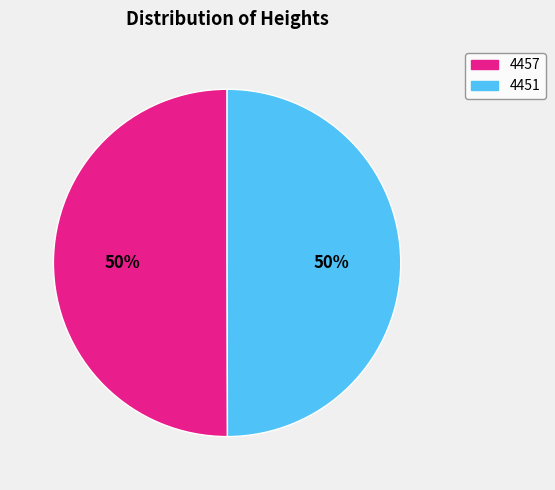

To the nearest percent, what portion does 4451 represent?

50%